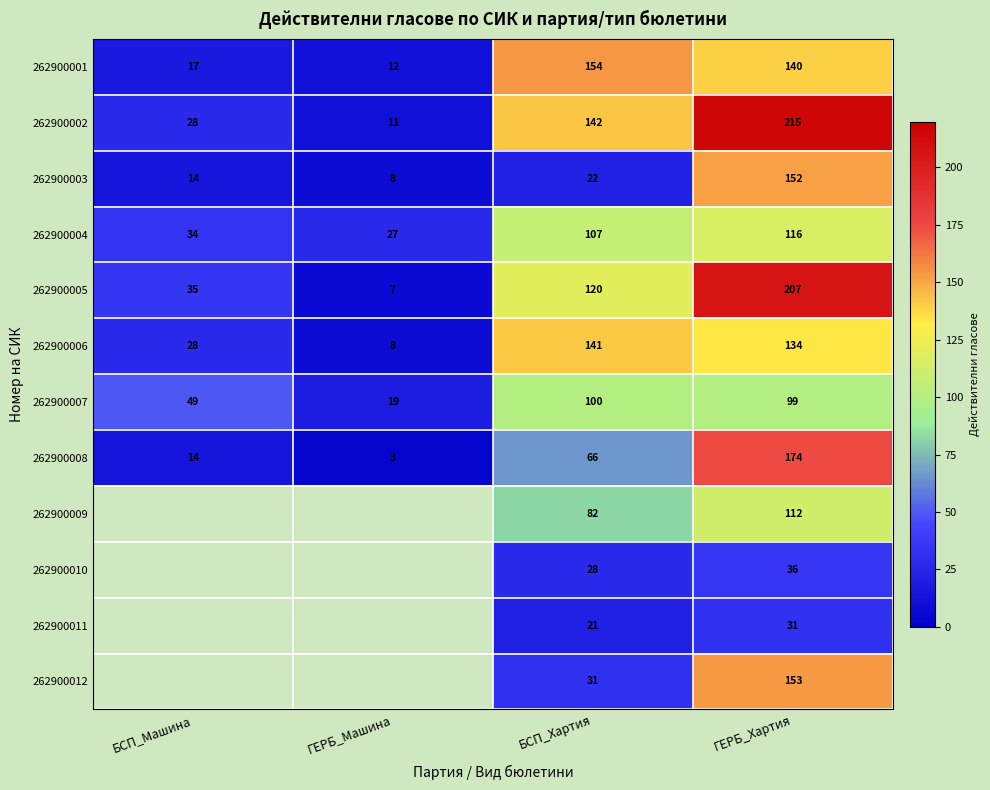

What value does the 262900003 series have at ГЕРБ_Хартия?

152